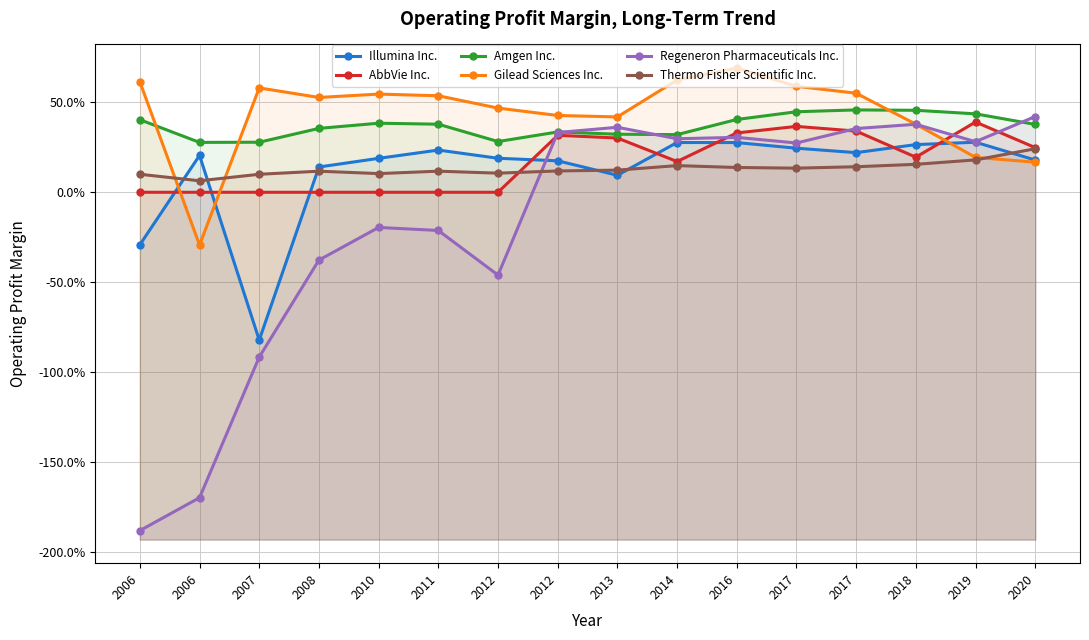

What is the difference between the maximum and minimum values in the AbbVie Inc. series?

0.4